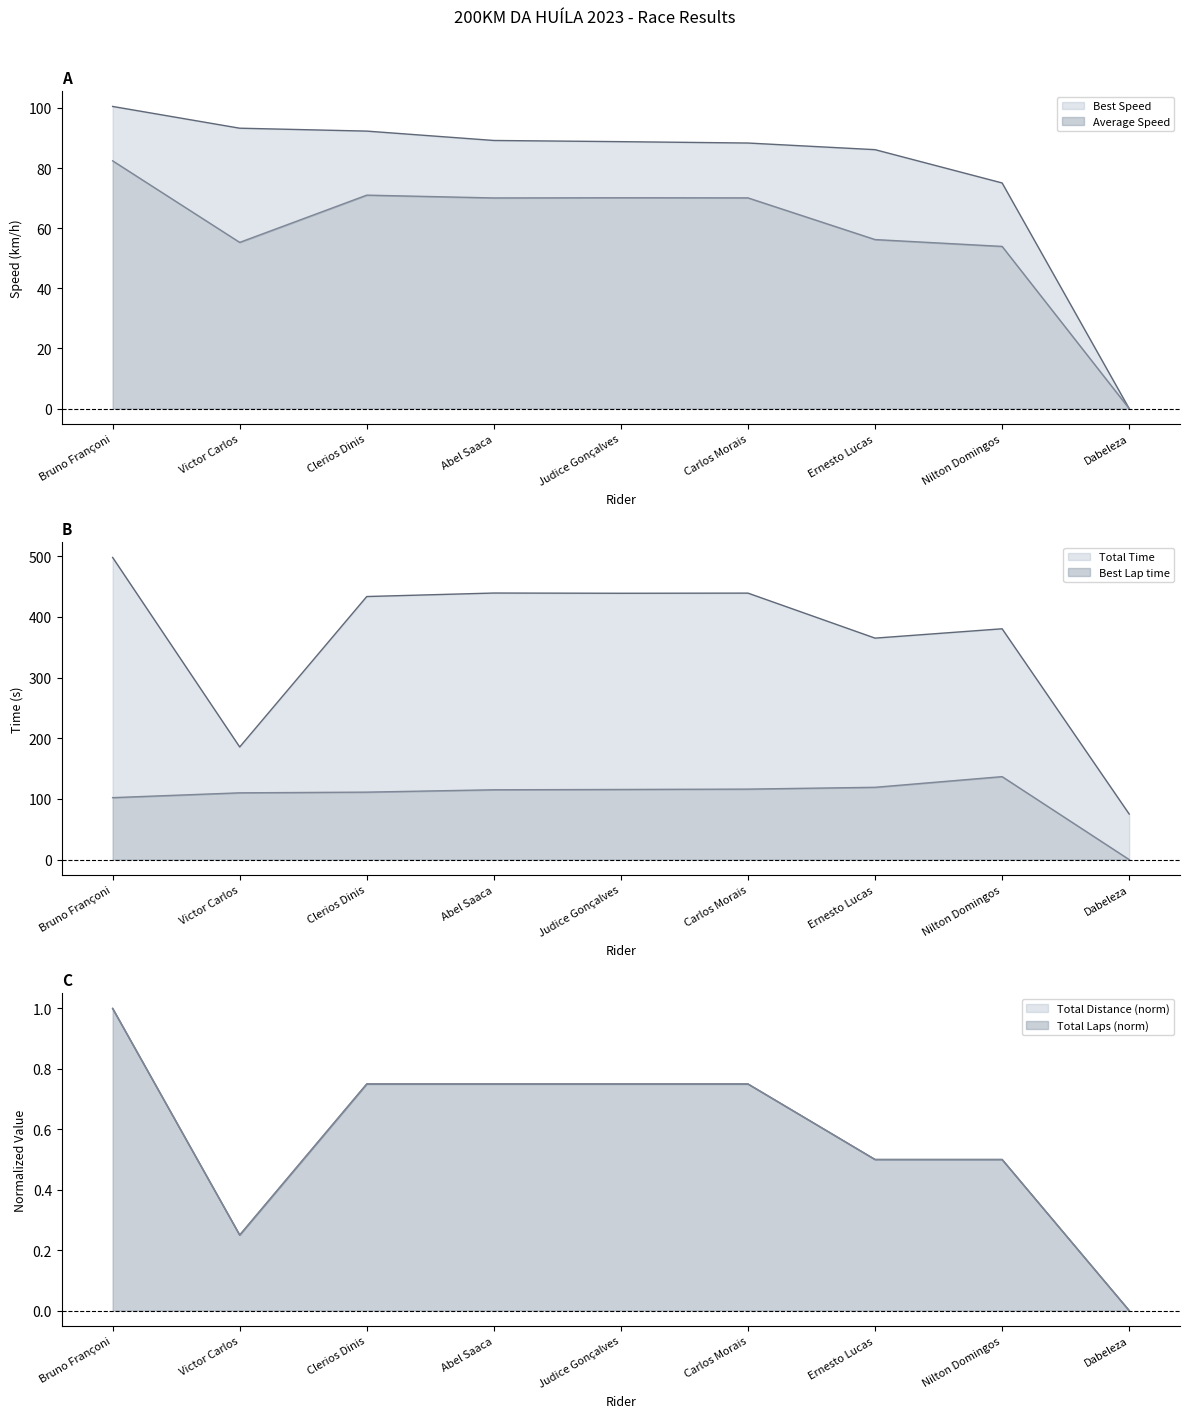

How many data points in Best Speed are above 88?

6